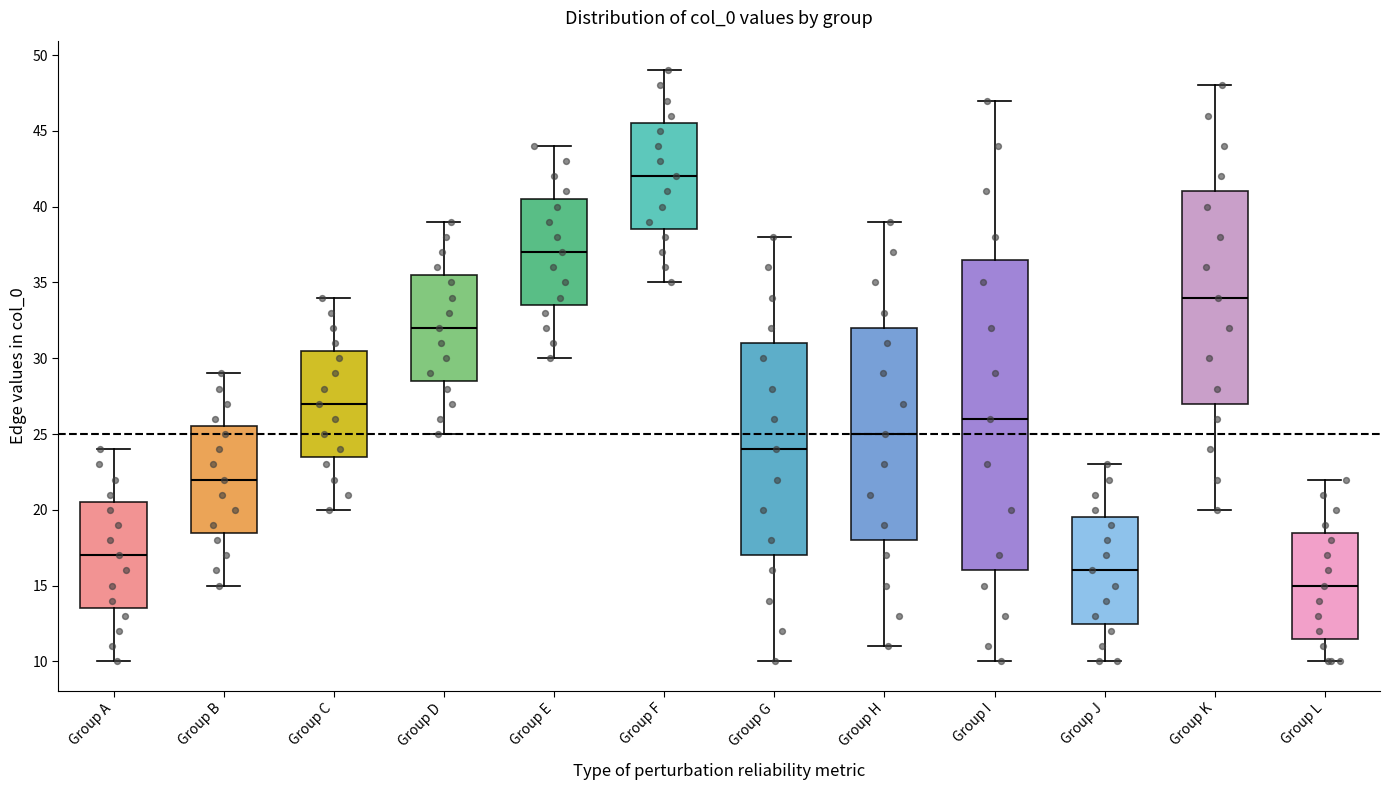

Which box's median line is the highest?

Group F